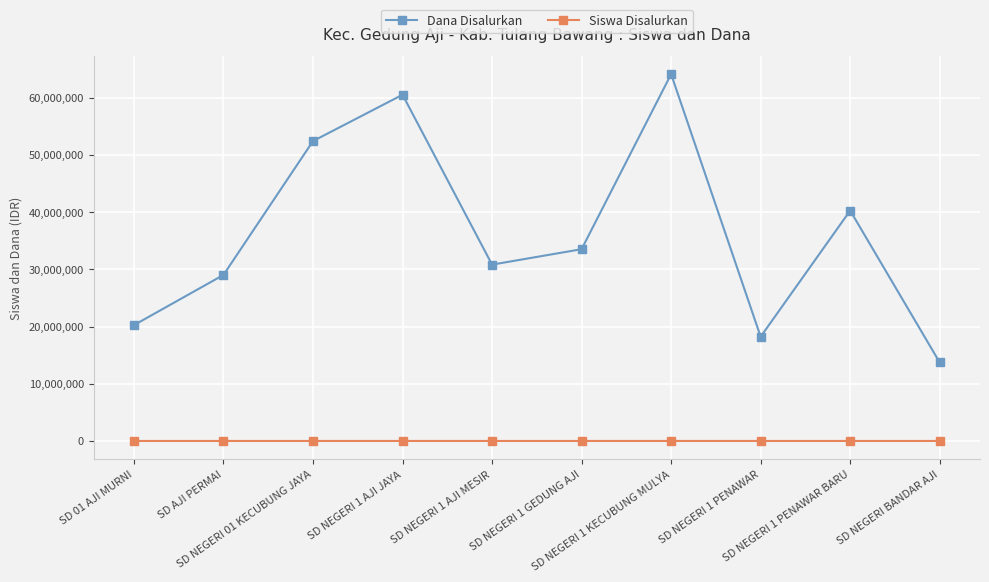

True or false: Siswa Disalurkan and Dana Disalurkan intersect in this chart.

False